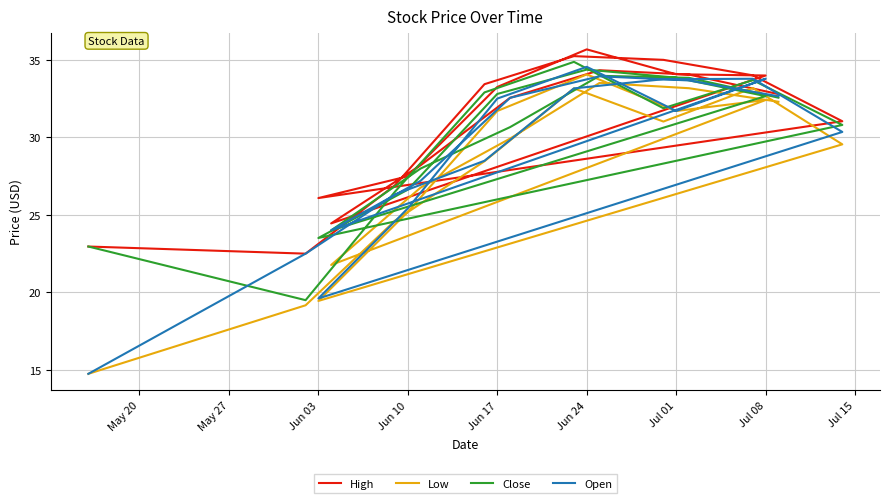

What is the value of the High point at the 7th from the left?

34.0